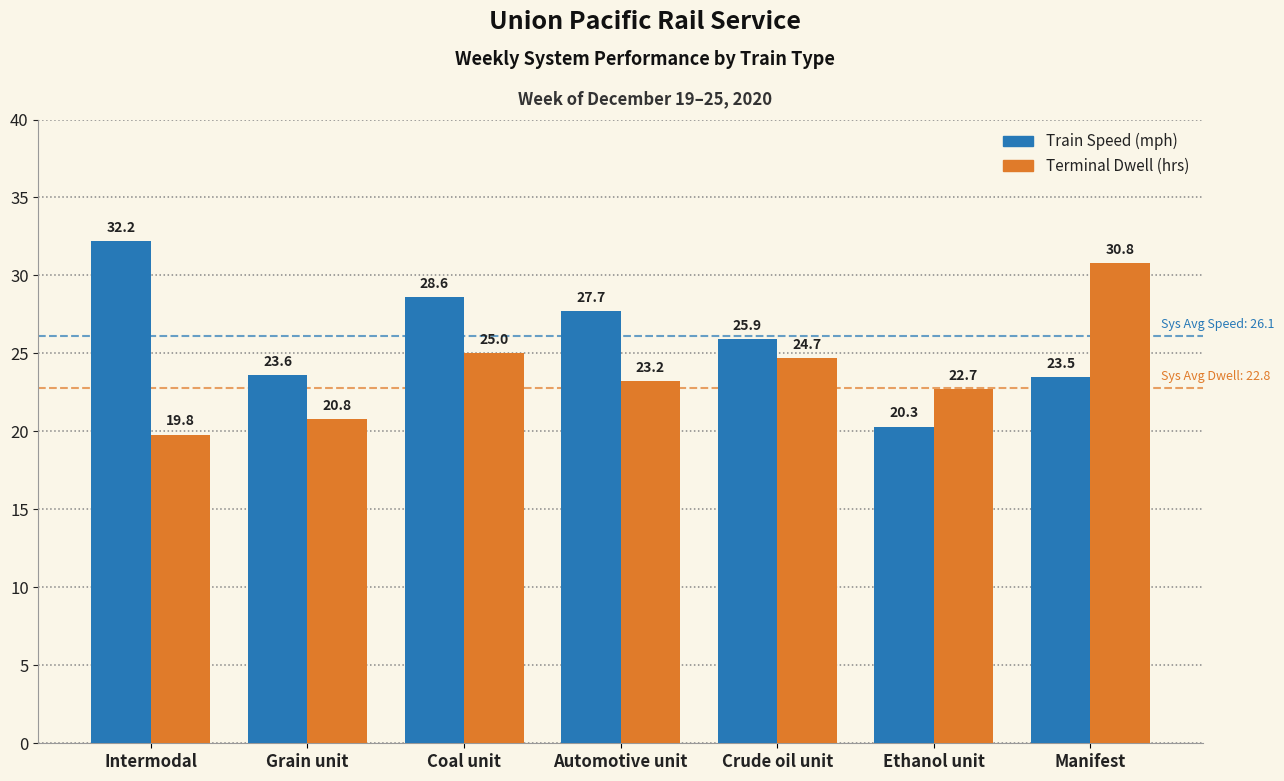

What is the label of the 3rd bar from the right?

Crude oil unit